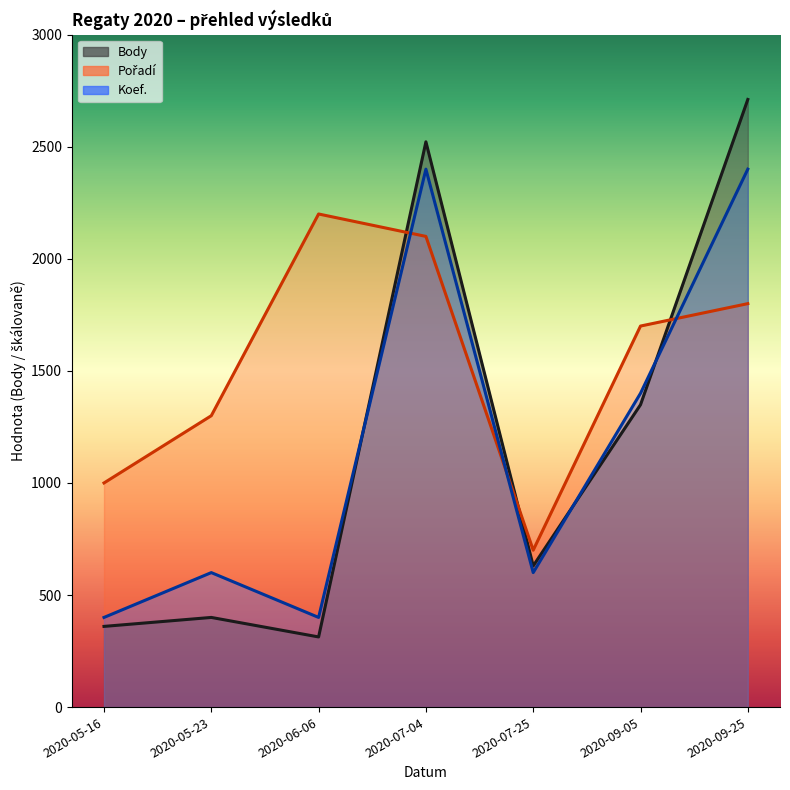

Reading left to right, extract all data points from this chart.

Body: 360	400	313	2522	630	1349	2711
Pořadí: 1000	1300	2200	2100	700	1700	1800
Koef.: 400	600	400	2400	600	1400	2400